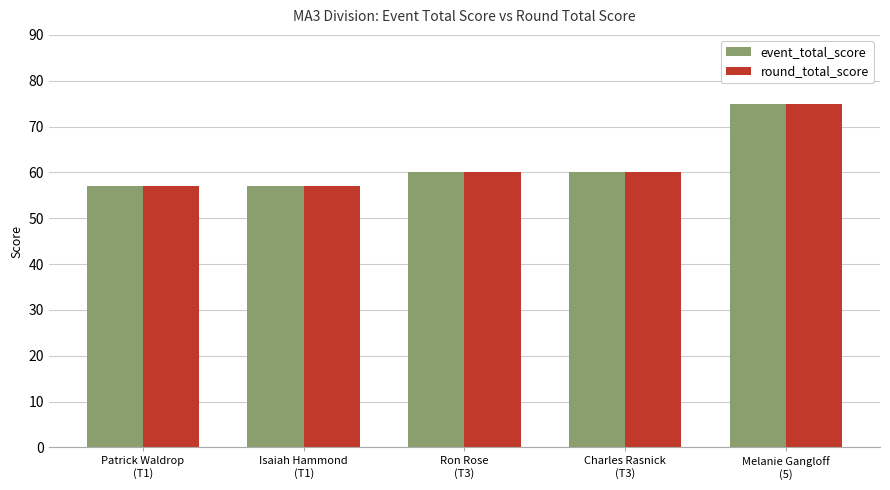

What is the difference between the maximum and second lowest values in the round_total_score series?

18